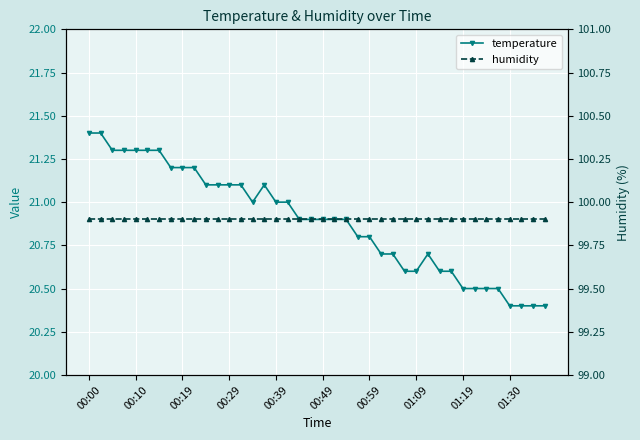

Rank the series by their average value, from lowest to highest.

temperature, humidity